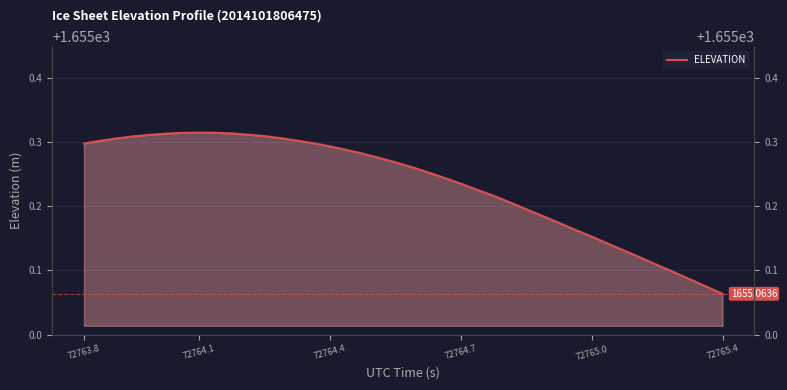

True or false: the data has more than 1 interior local peaks.

False